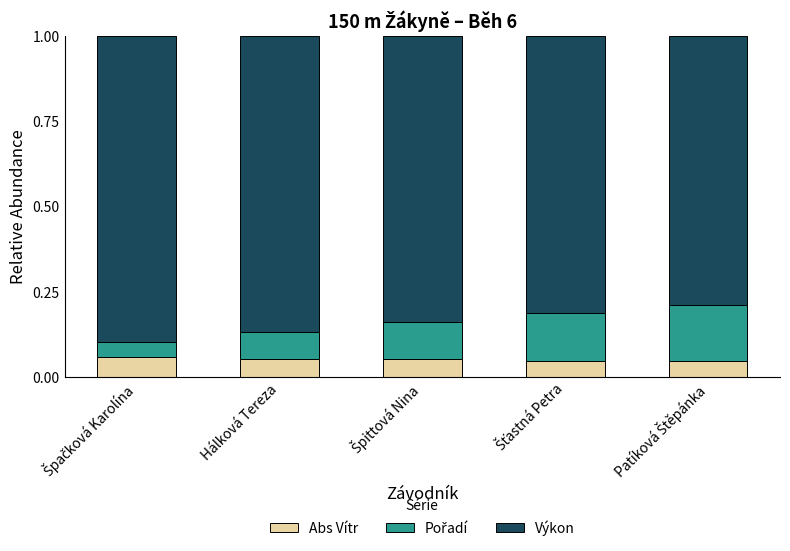

The Abs Vítr series shows 0.0 at Hálková Tereza. True or false?

False